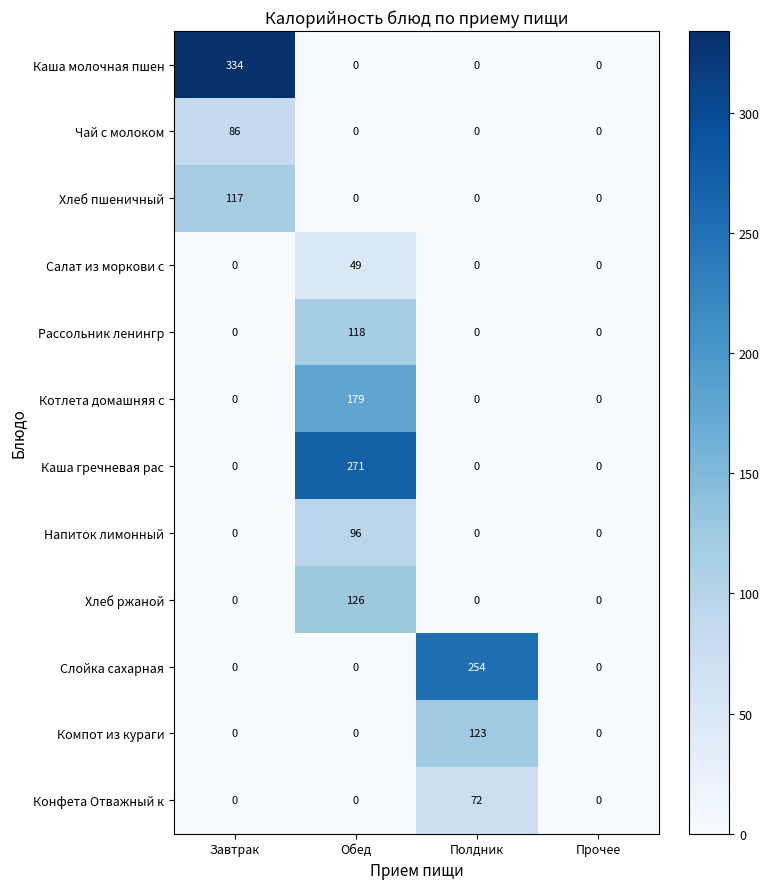

Which series has the largest total across all categories?

Каша молочная пшен